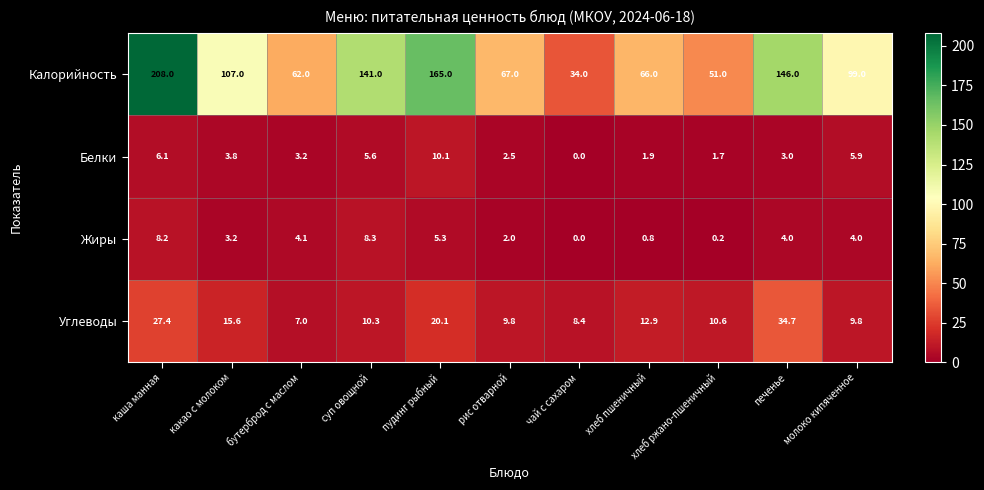

What is the average value of the Жиры series?

3.6